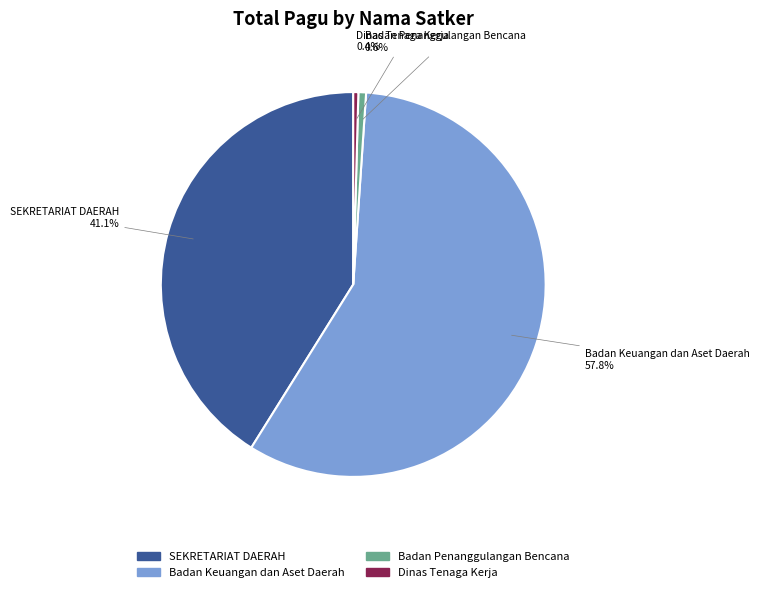

What is the largest slice in the pie chart?

Badan Keuangan dan Aset Daerah